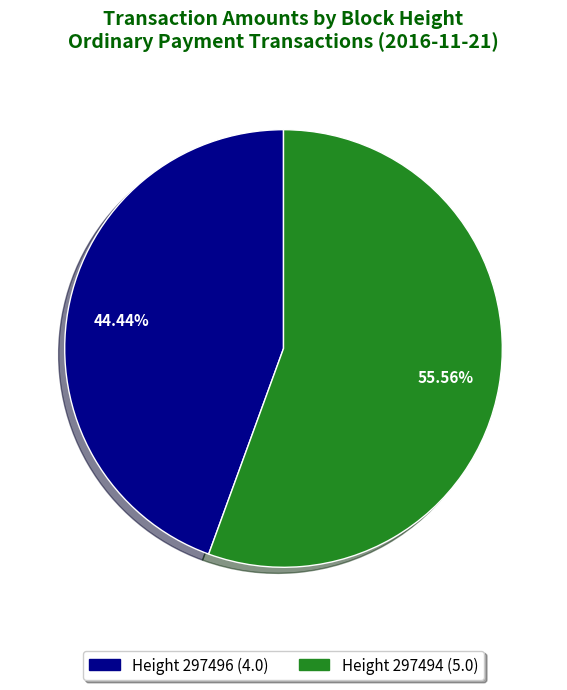

Approximately how many times larger is the value at Height 297496 (4.0) compared to Height 297494 (5.0)?

0.8